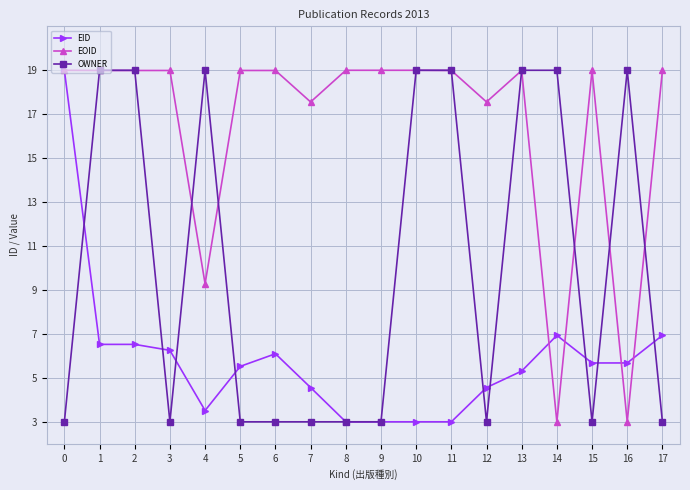

What is the maximum value shown in the chart?

19.0